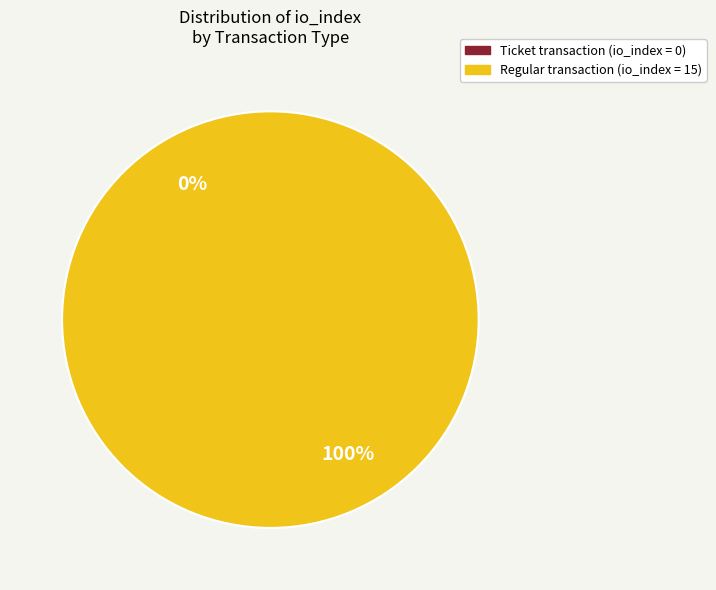

Which slice is the largest?

tx_type: Regular (io_index=15)